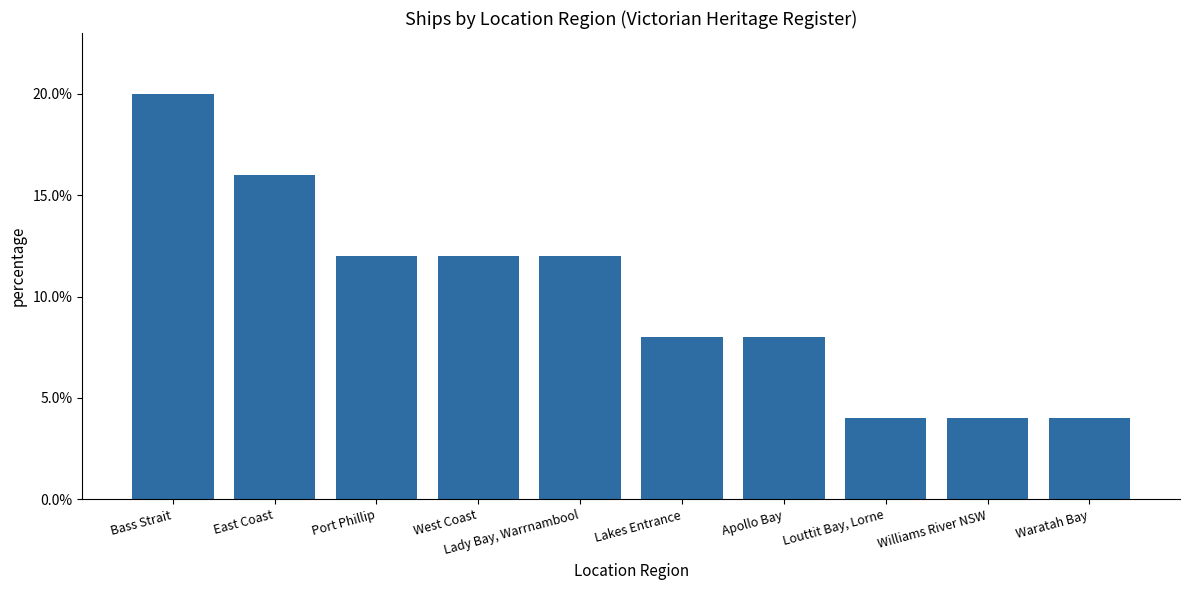

True or false: the data shows 0.1 at Port Phillip.

False